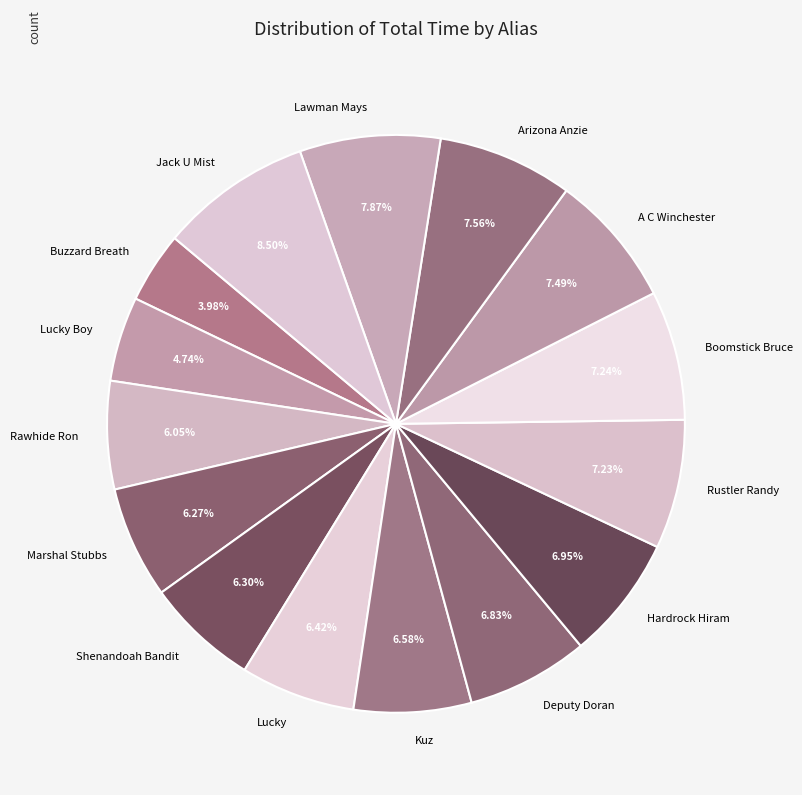

Which has a higher value, Lucky Boy or Marshal Stubbs?

Marshal Stubbs